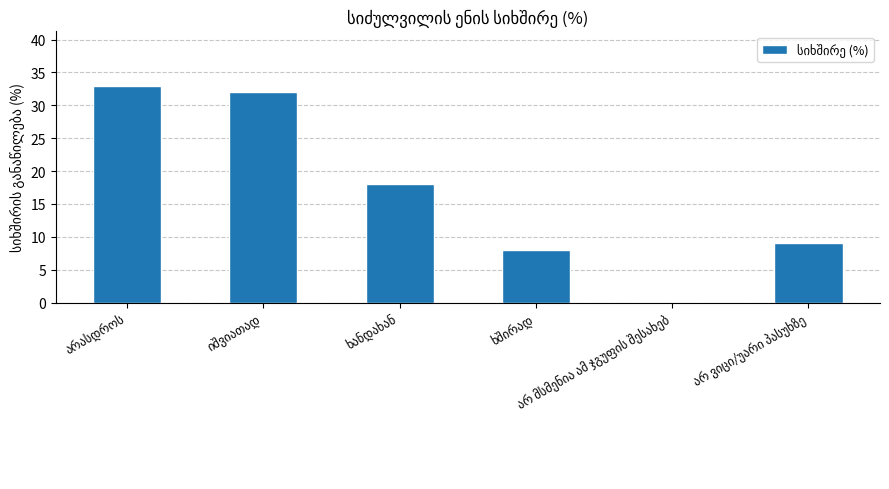

What is the sum of all values?

100